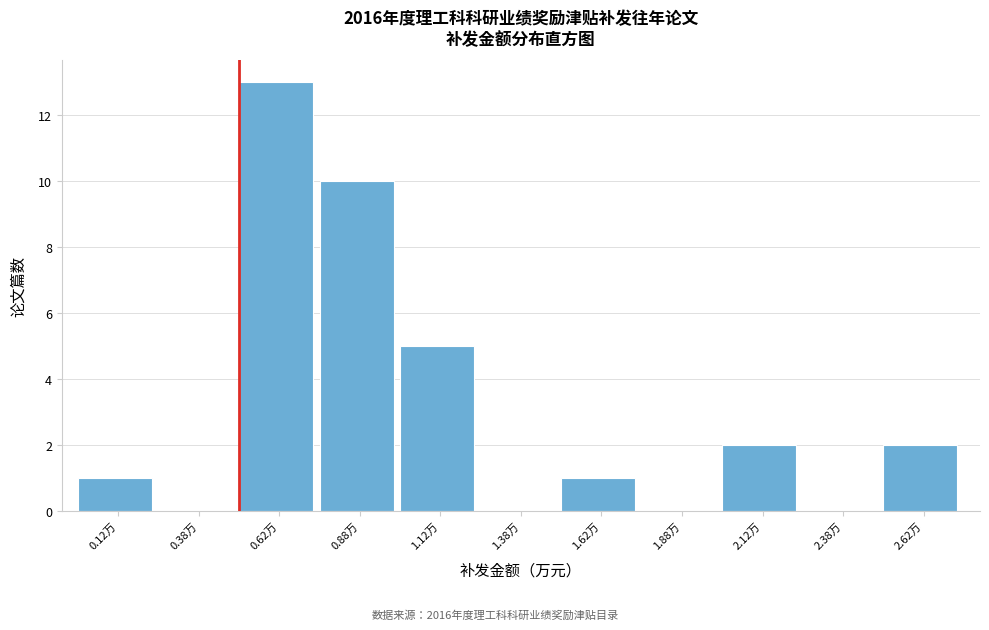

Reading left to right, list every bar in this chart as the range it spans on the x-axis followed by its height. The values are not printed on the chart, so give them approximately, as read against the axis.

0.00 to 0.25: 1
0.25 to 0.50: 0
0.50 to 0.75: 13
0.75 to 1.00: 10
1.00 to 1.25: 5
1.25 to 1.50: 0
1.50 to 1.75: 1
1.75 to 2.00: 0
2.00 to 2.25: 2
2.25 to 2.50: 0
2.50 to 2.75: 2